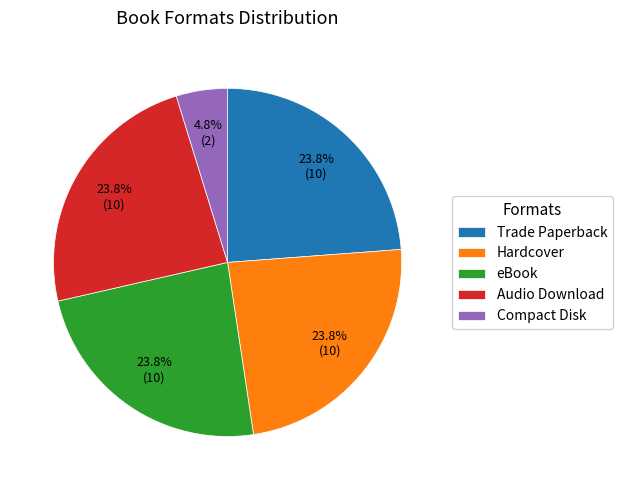

The Audio Download slice represents 36% of the pie. True or false?

False